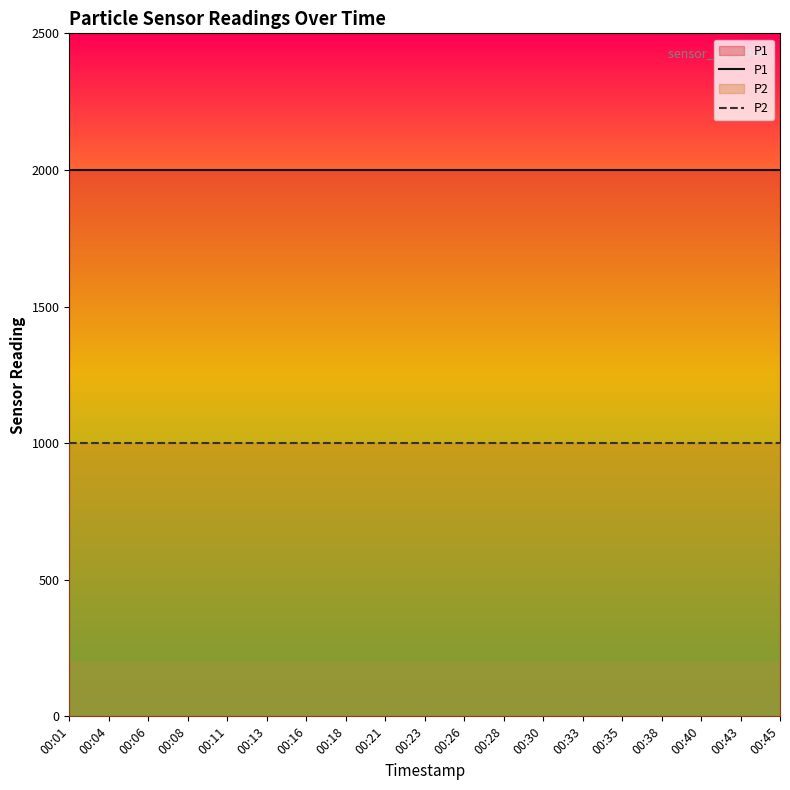

Read the P1 value at 00:11.

1999.9